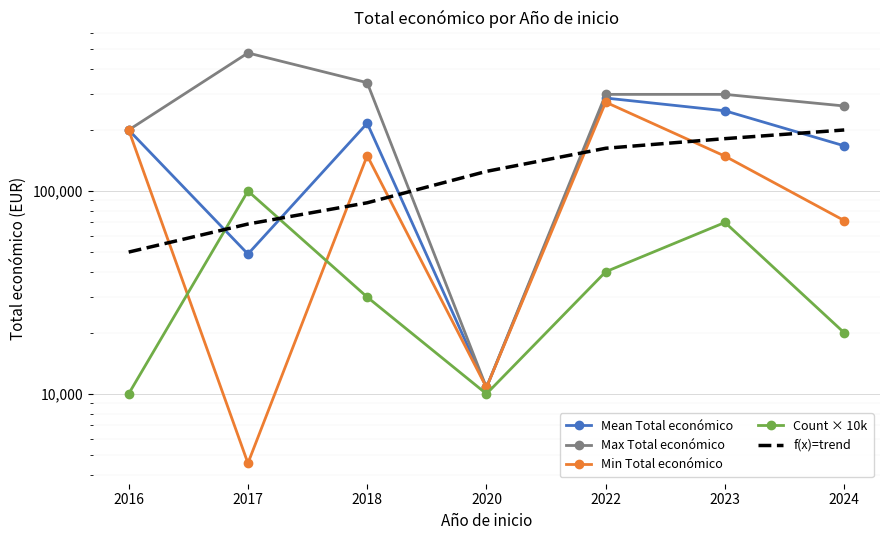

At which category is the sum across all series the highest?

2022